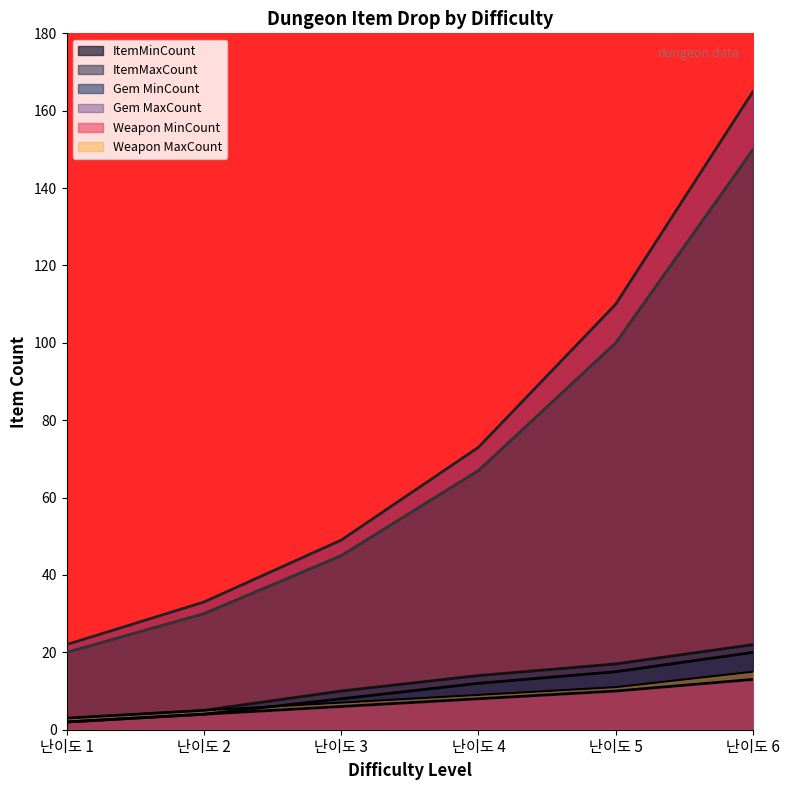

What is the lowest value of the ItemMaxCount series?

3